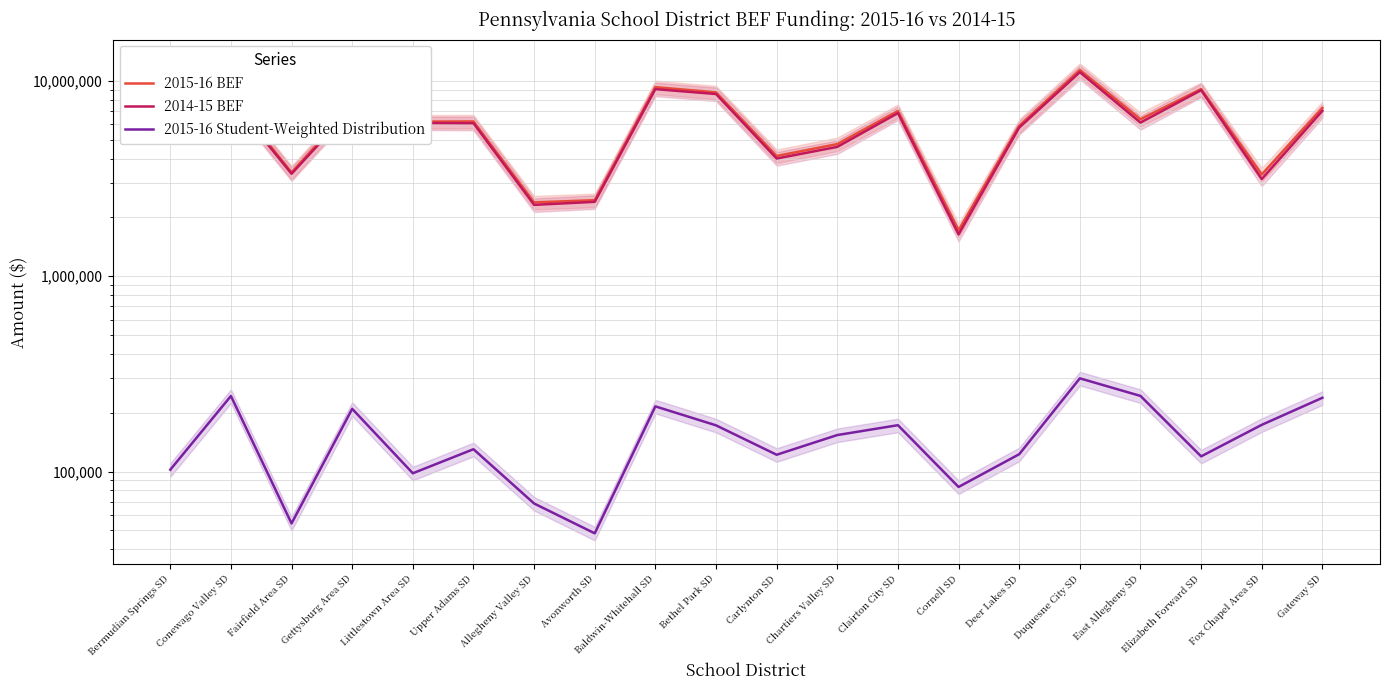

Is the value of 2015-16 Student-Weighted Distribution at Fairfield Area SD greater than the value of 2015-16 BEF at Gateway SD?

No